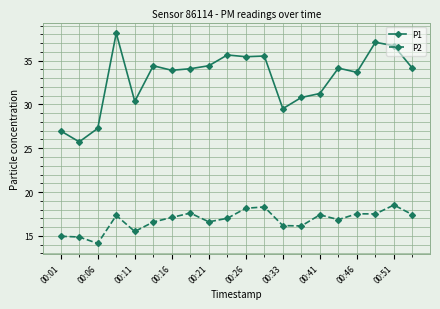

True or false: P2 has more than 2 interior local peaks.

True